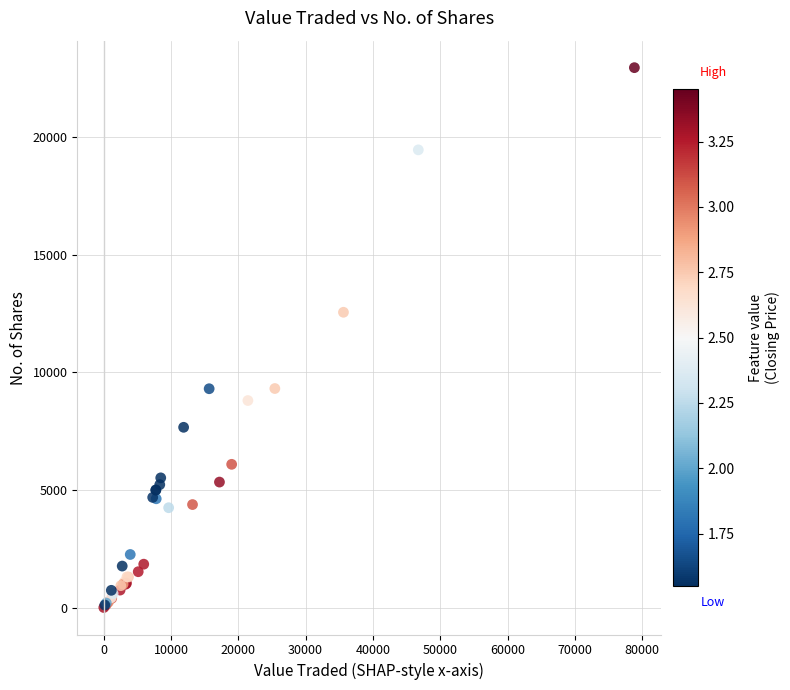

What Y value in the scatter plot is closest to 11473?

12548